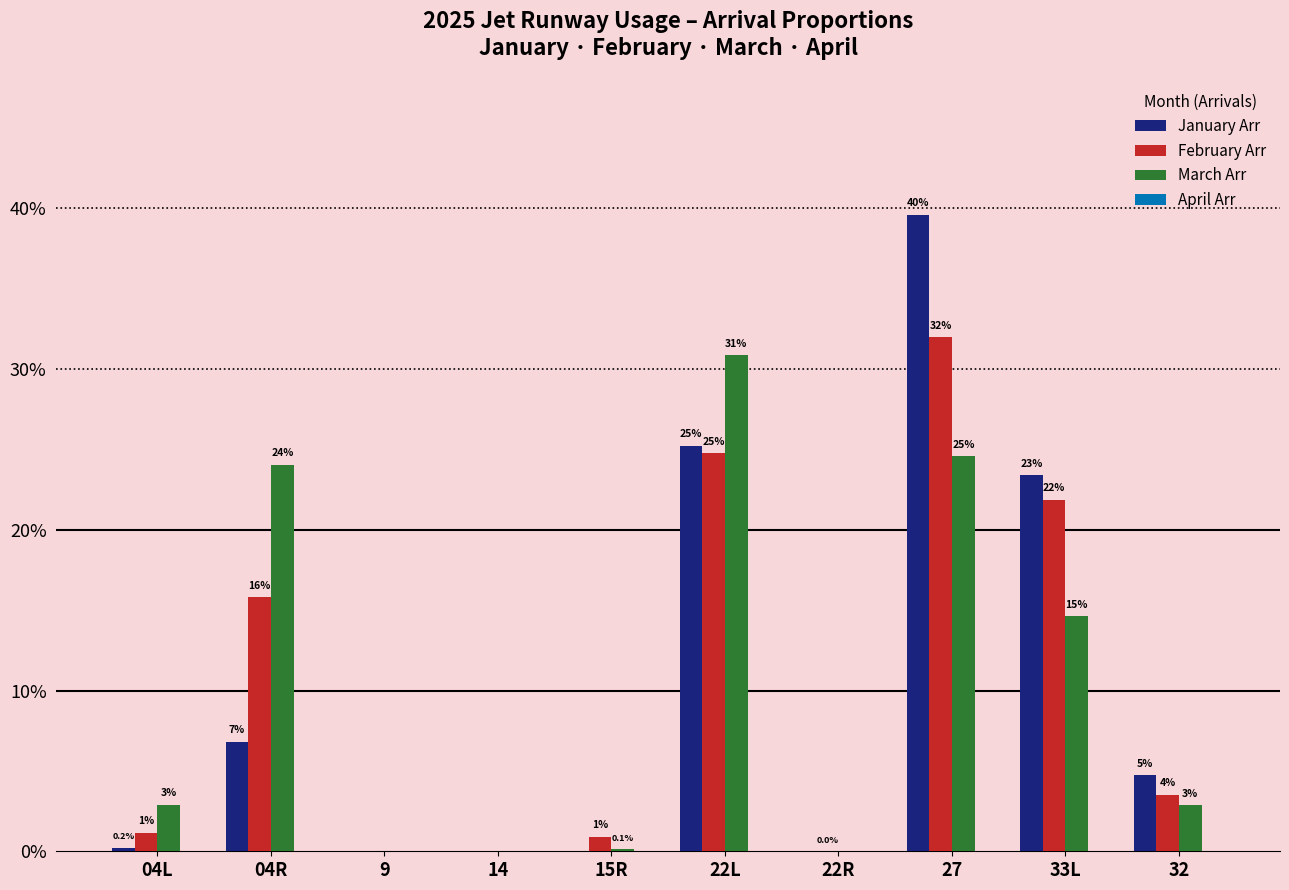

What is the label of the 8th bar from the left?

27